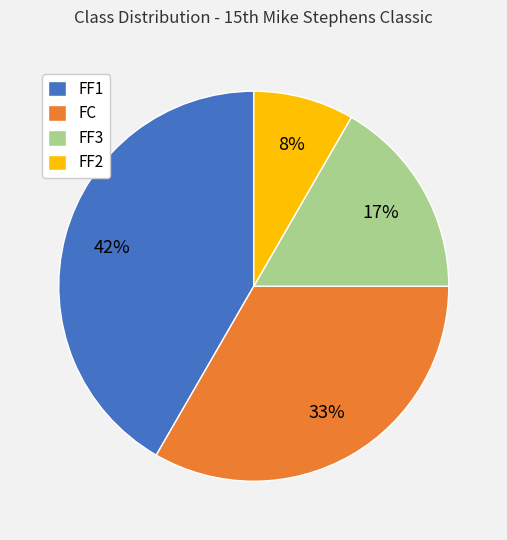

How many segments does this pie chart have?

4